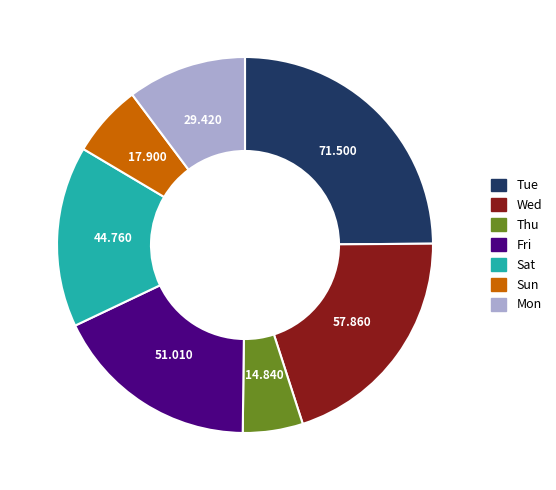

Is there a majority slice in this chart?

No